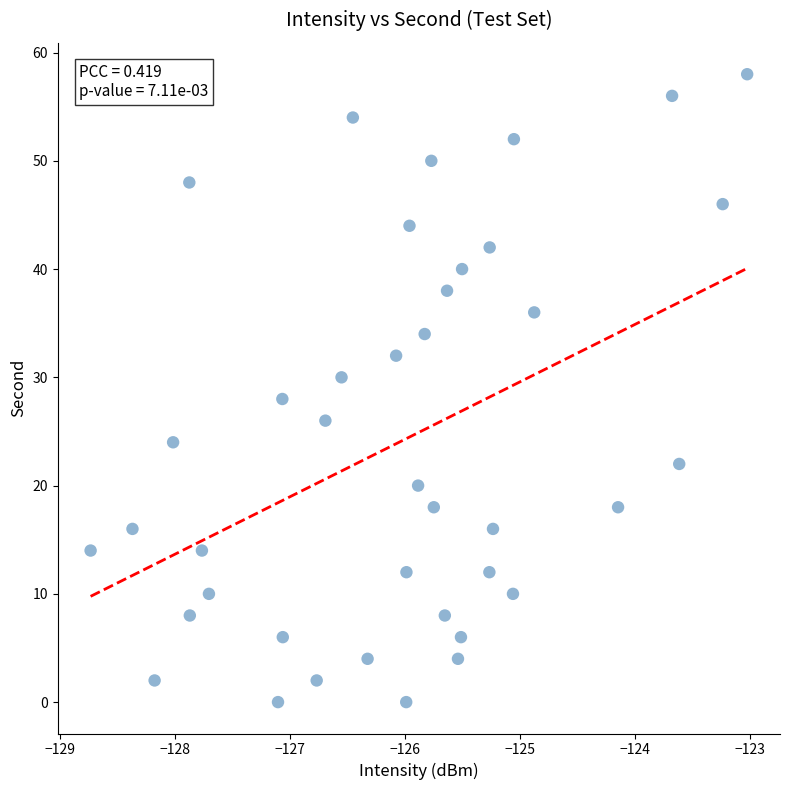

What is the range of Y values (max minus min)?

58